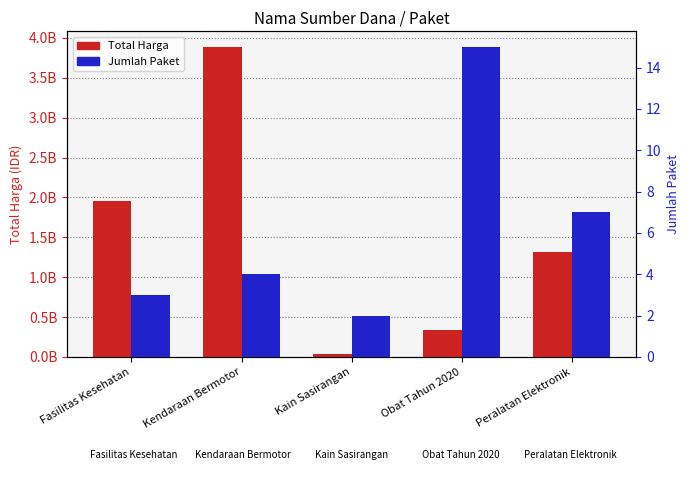

How many values in the Total Harga series exceed 1311071800?

2